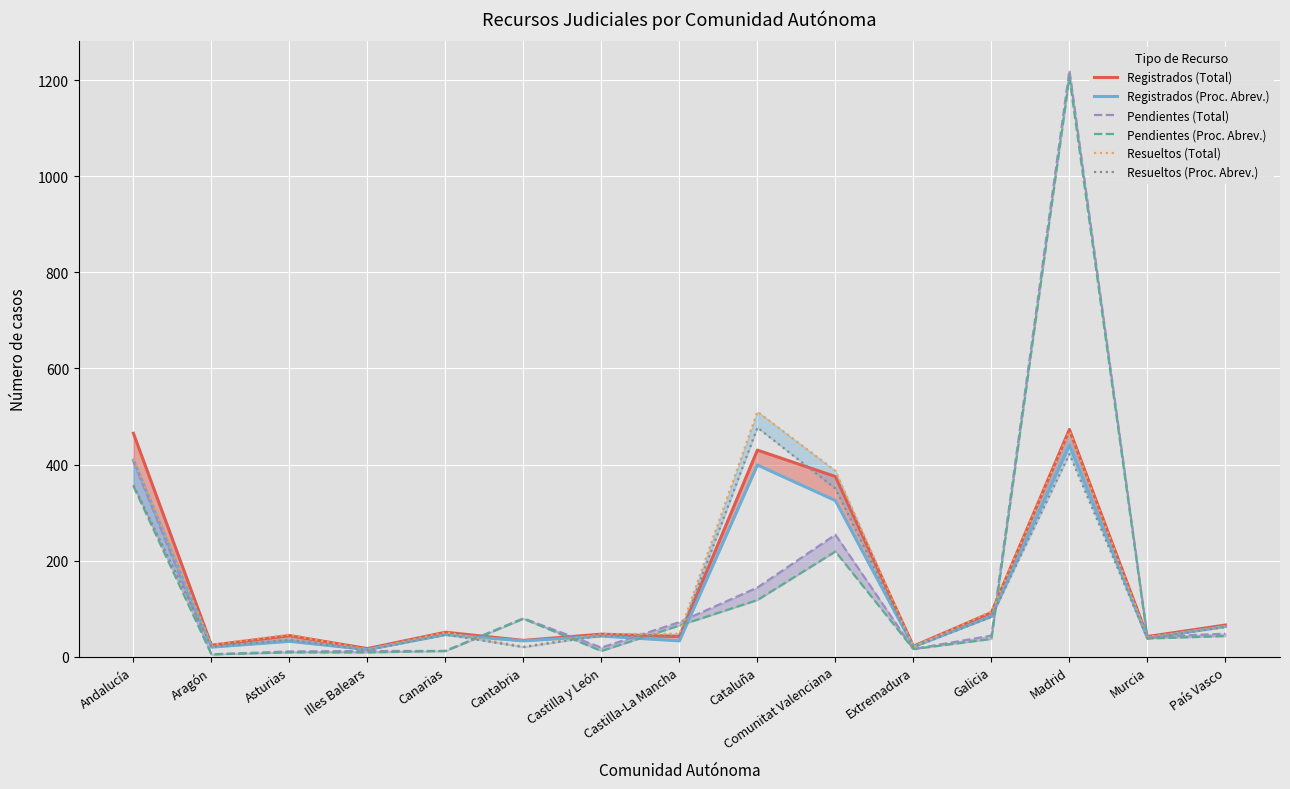

Between Madrid and Aragón, which is larger?

Madrid